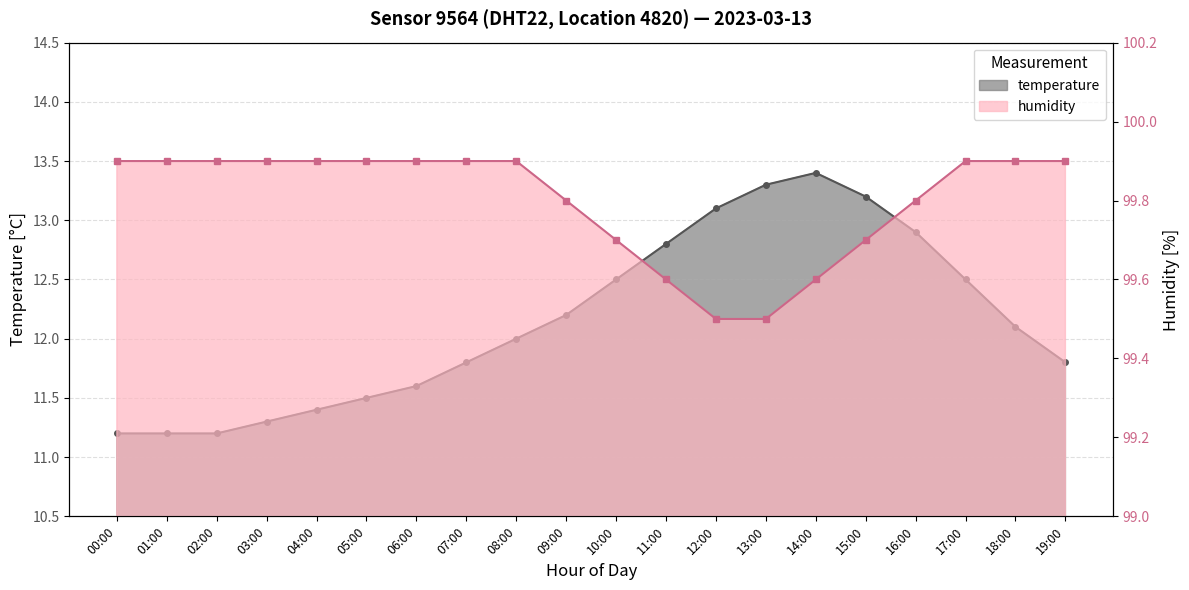

True or false: humidity and temperature cross at least once.

False